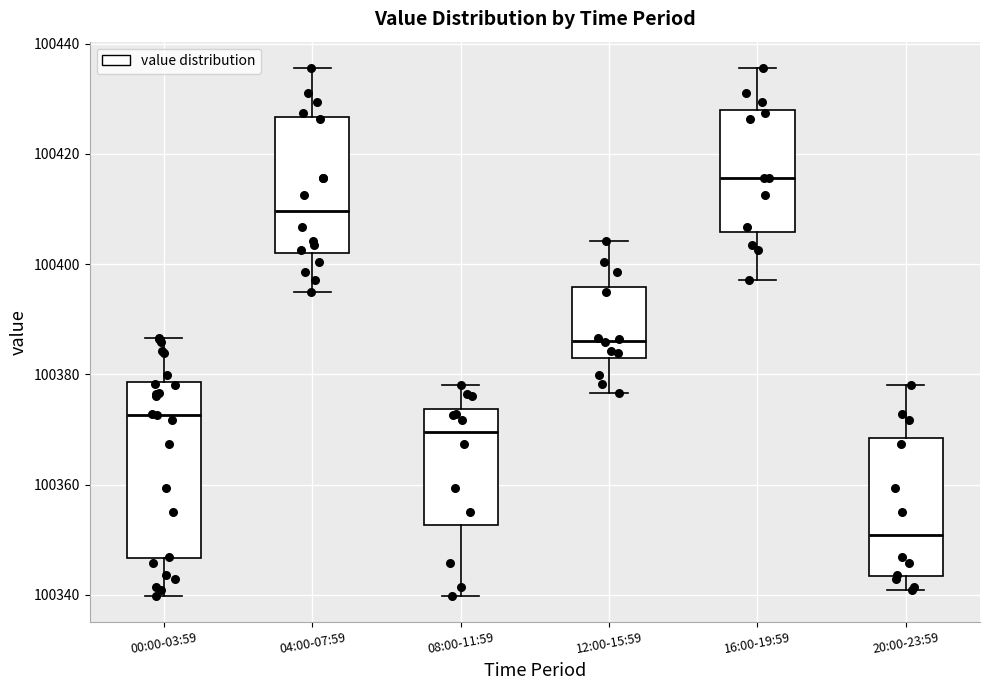

Which box has the highest median line?

16:00-19:59